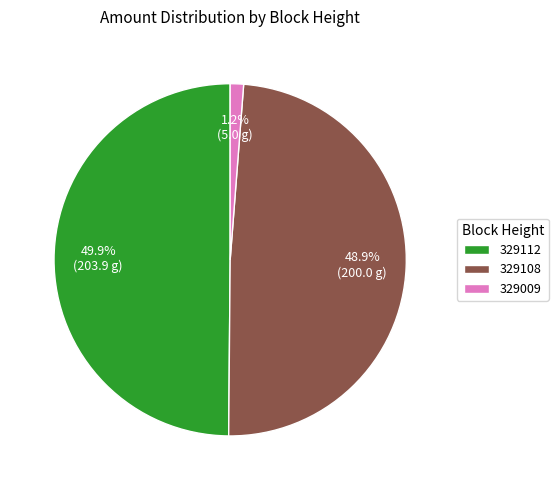

How many slices are in this pie chart?

3